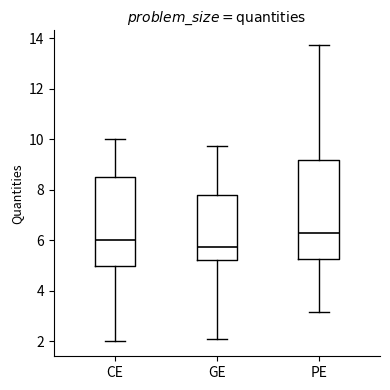

Comparing the boxes themselves (not the whiskers), which one is the tallest?

PE